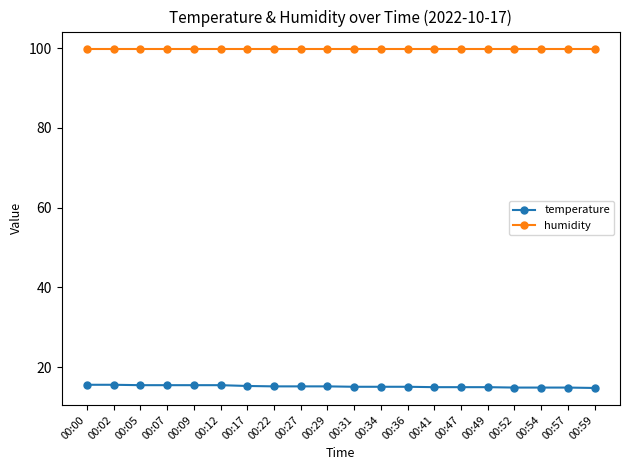

What is the average value of the temperature series?

15.2